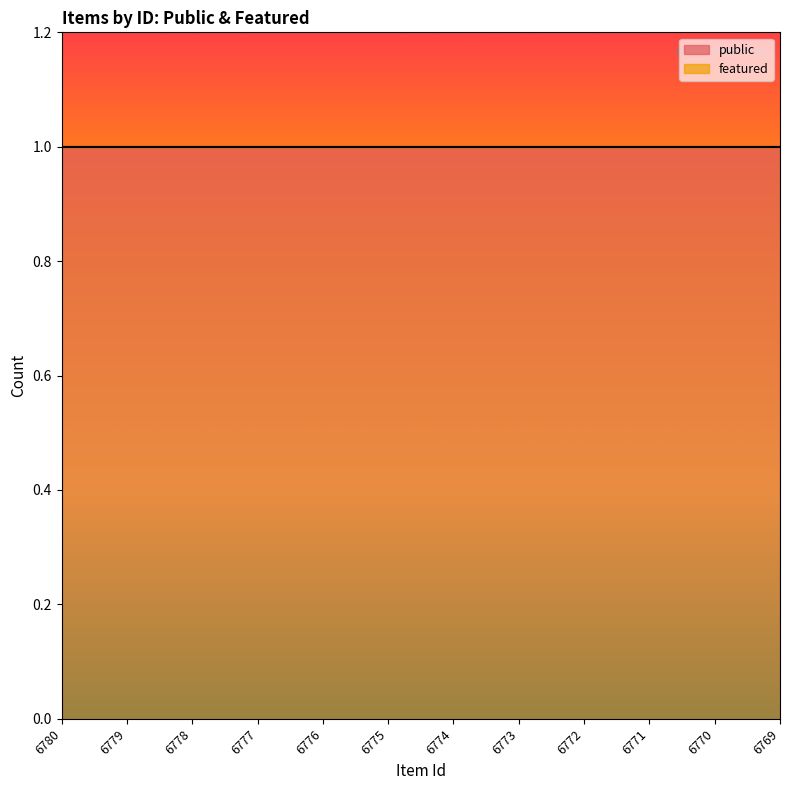

How many series are shown in this chart?

2